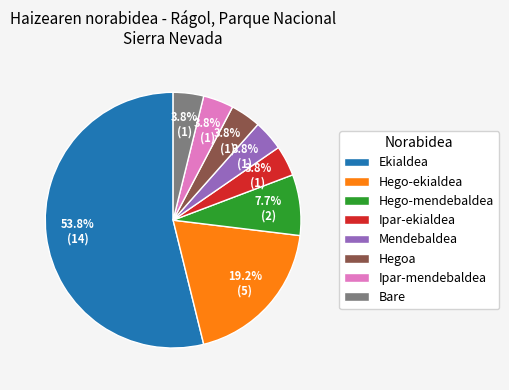

Is Ekialdea the majority of the pie?

Yes